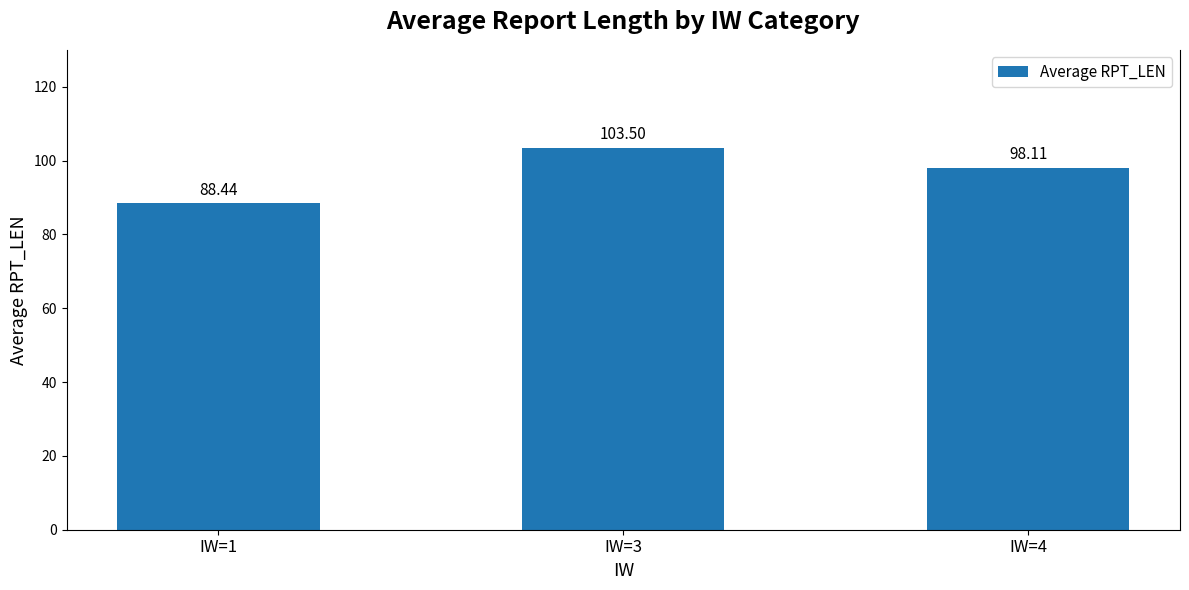

What value does the data have at IW=4?

98.1